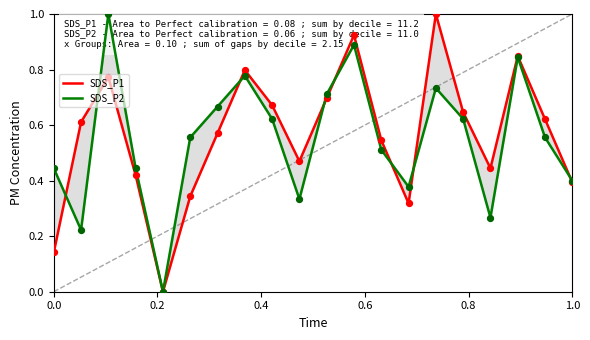

Which series has the widest spread of Y values?

SDS_P1